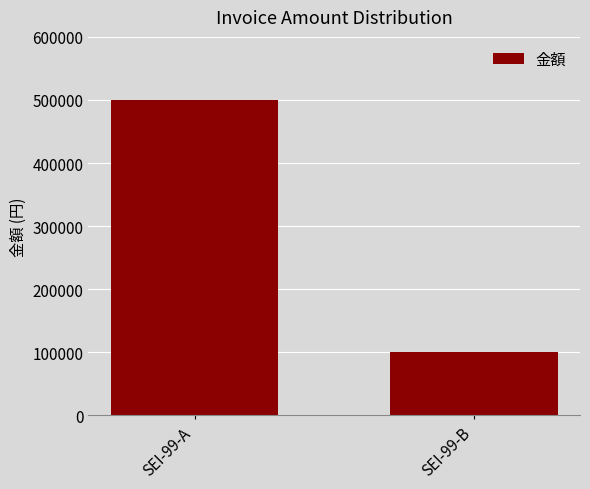

Reading left to right, what are all the values shown in this chart?

SEI-99-A=500000	SEI-99-B=100000